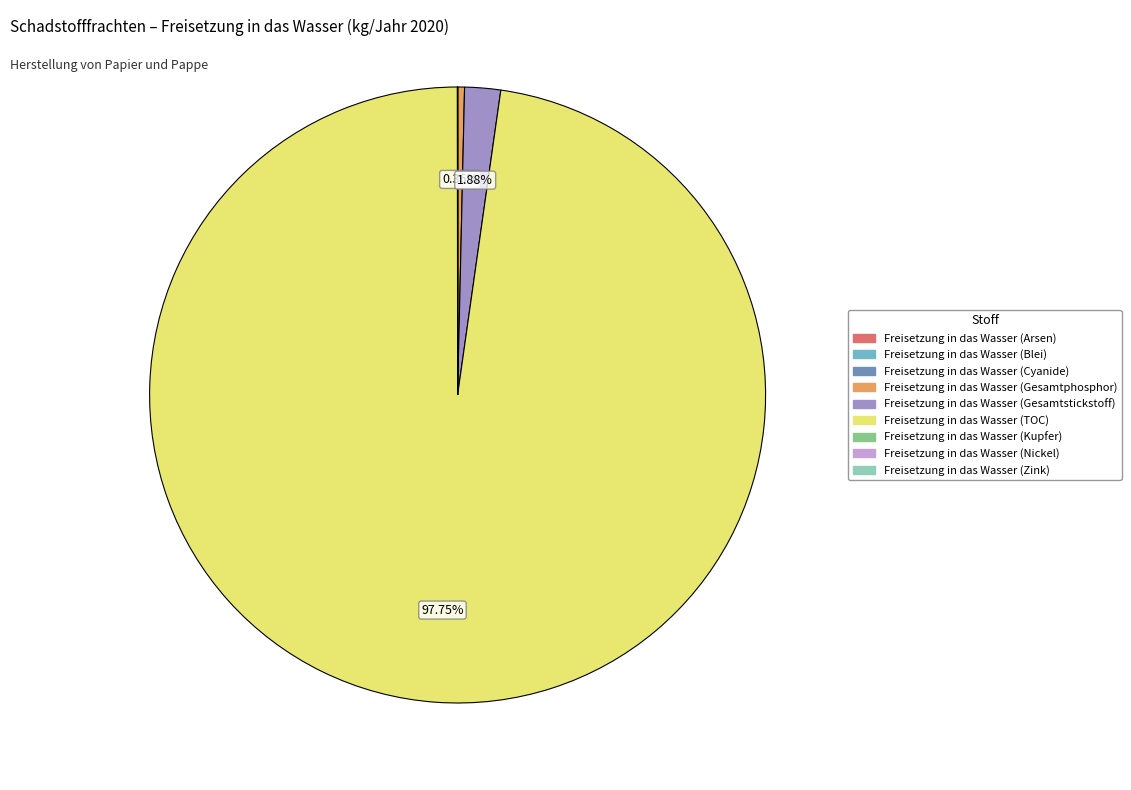

Is it true that Freisetzung in das Wasser (Gesamtstickstoff) is 2% of the pie?

True